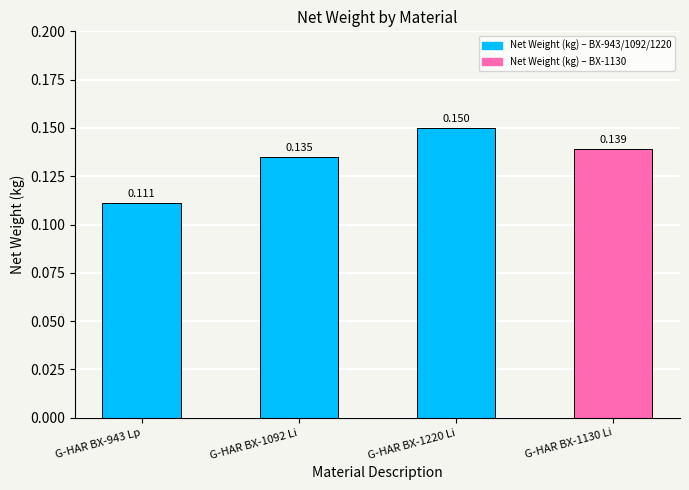

Is it true that the value at G-HAR BX-1092 Li is 0.1?

True